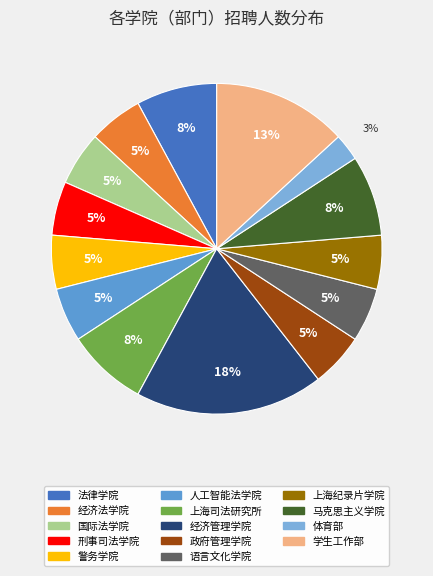

How many slices are in this pie chart?

14